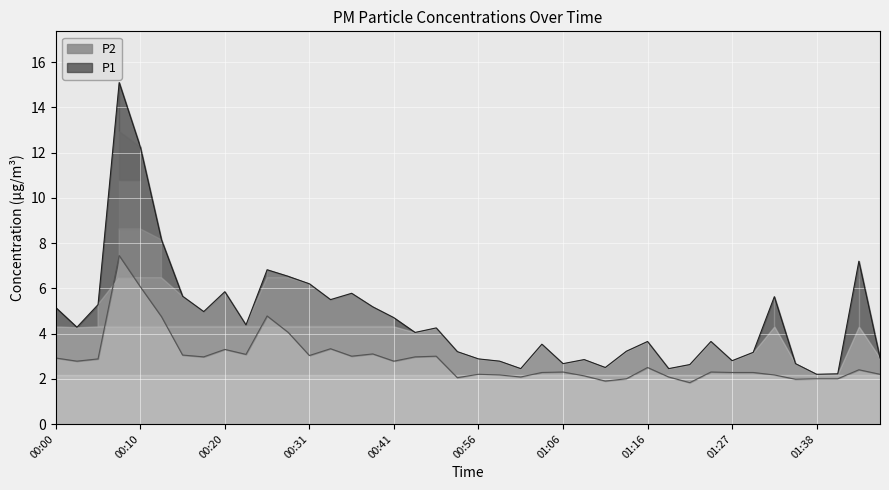

The P2 series shows 3.3 at 00:20. True or false?

True